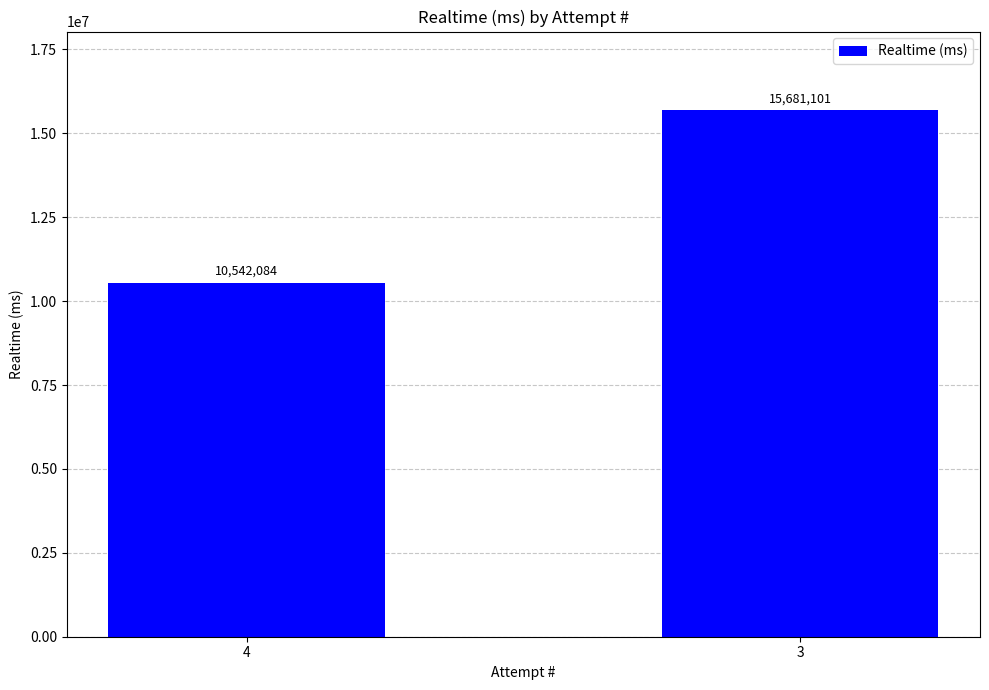

Rank the categories by value from highest to lowest.

3, 4